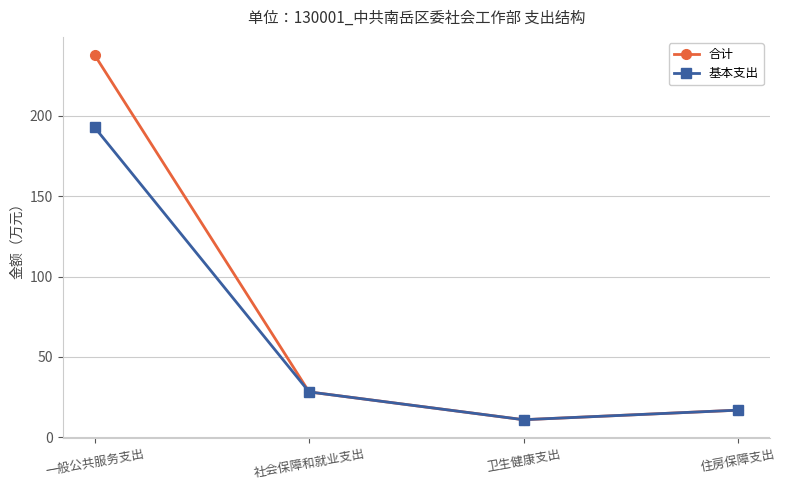

What value does the 基本支出 series have at 社会保障和就业支出?

28.3